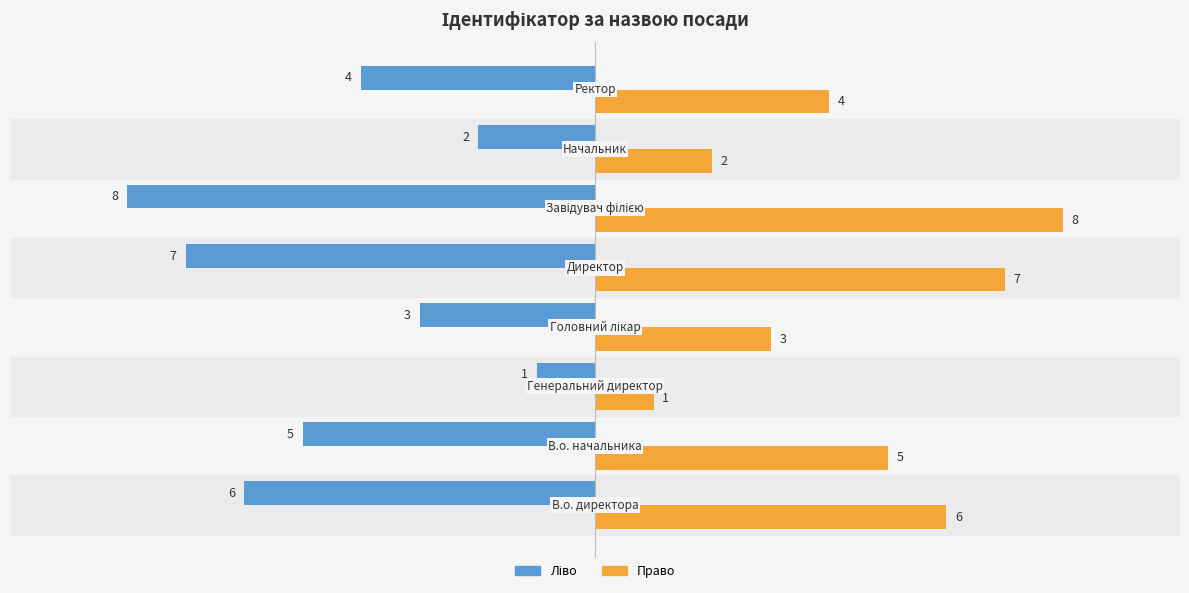

What is the minimum value shown in the chart?

-8